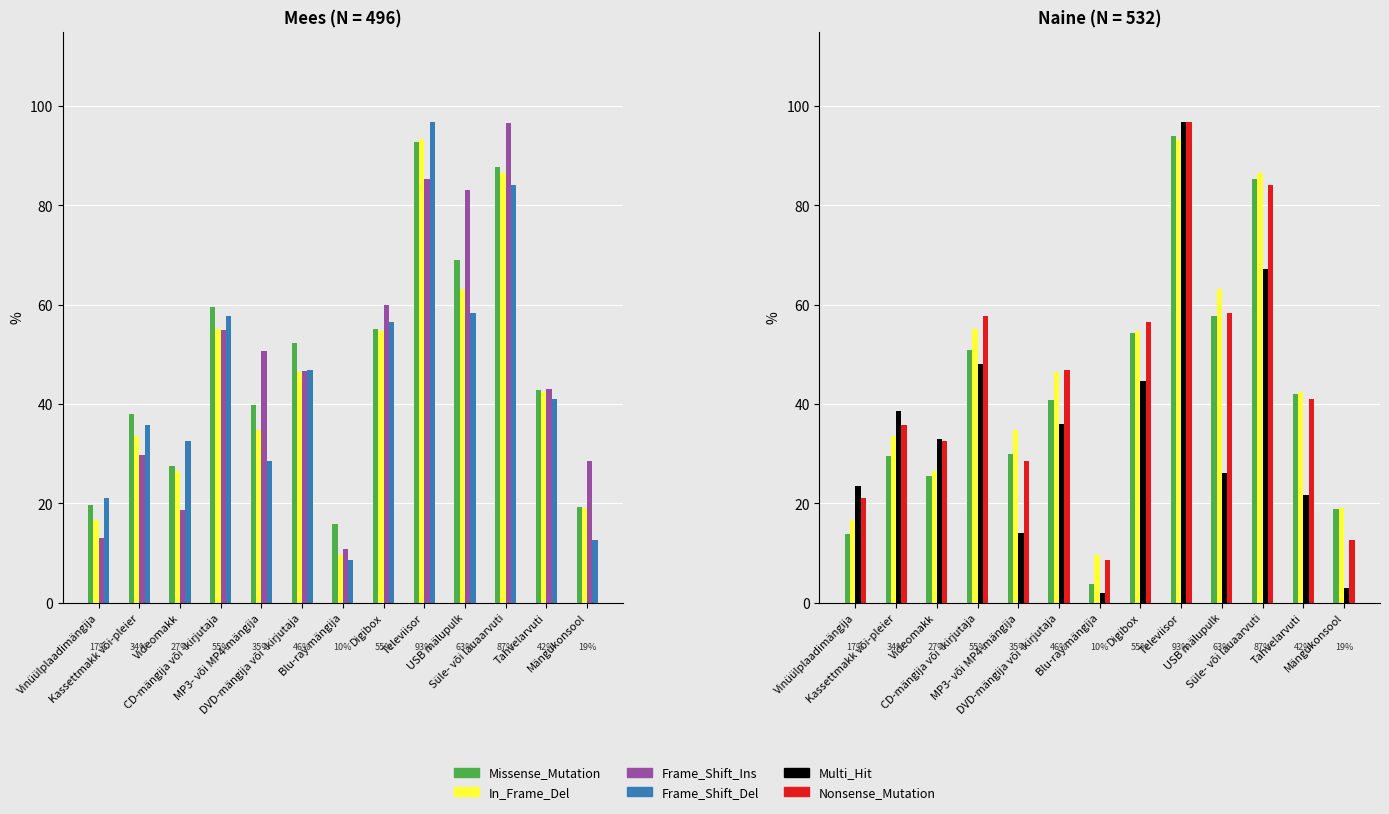

At which label is 15-29 a. closest to 53?

CD-mängija või -kirjutaja